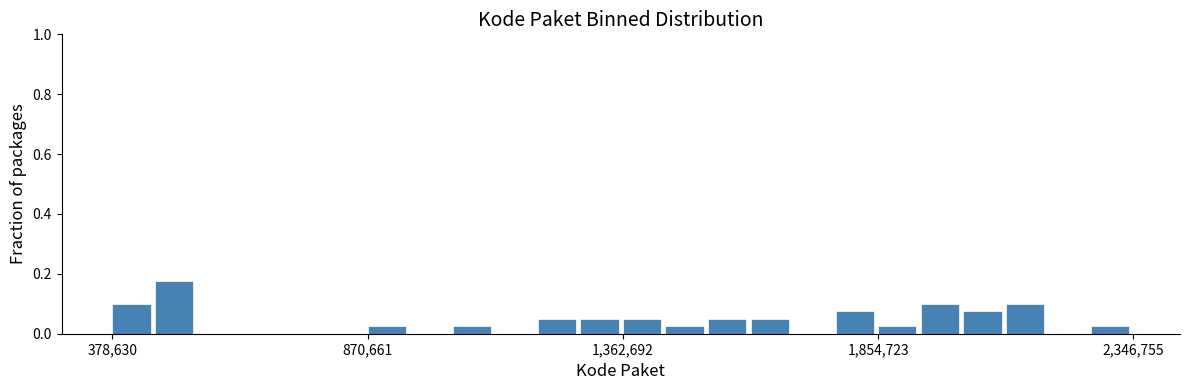

Around what value on the x-axis is the tallest bar? Give the approximate position of its centre, as read against the axis.

500000